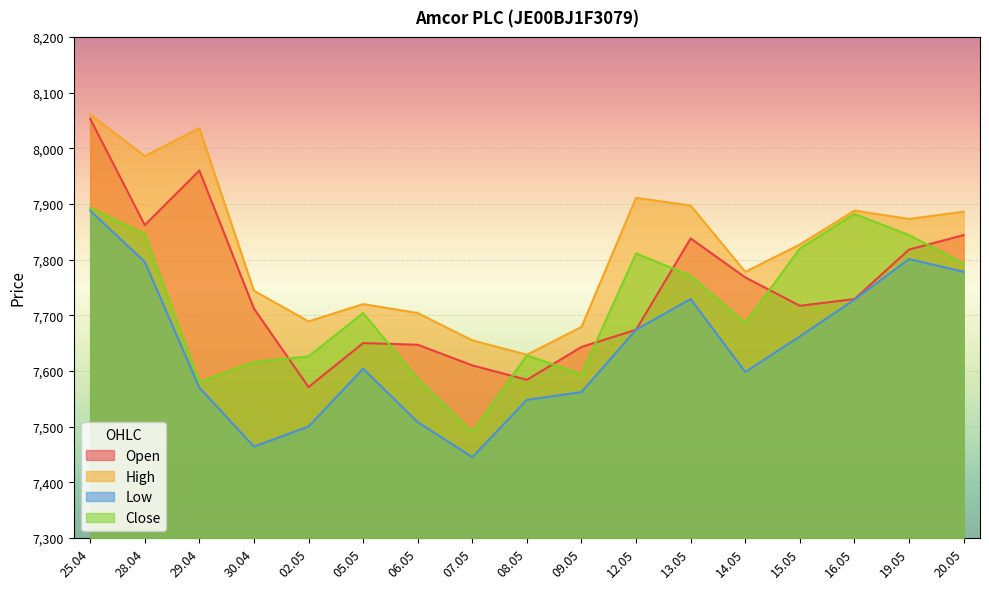

Rank the series by their maximum value, from lowest to highest.

Low, Close, Open, High